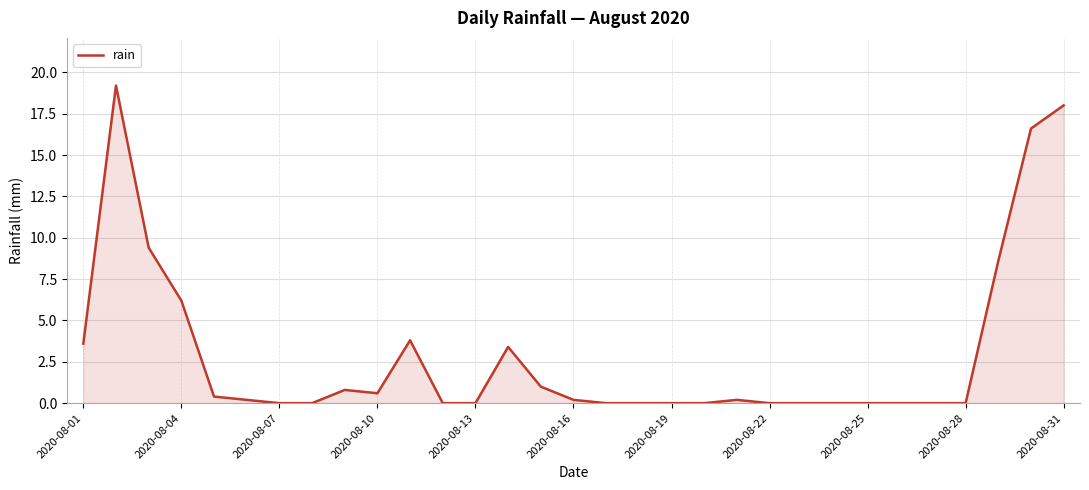

What is the sum of all values?

92.2